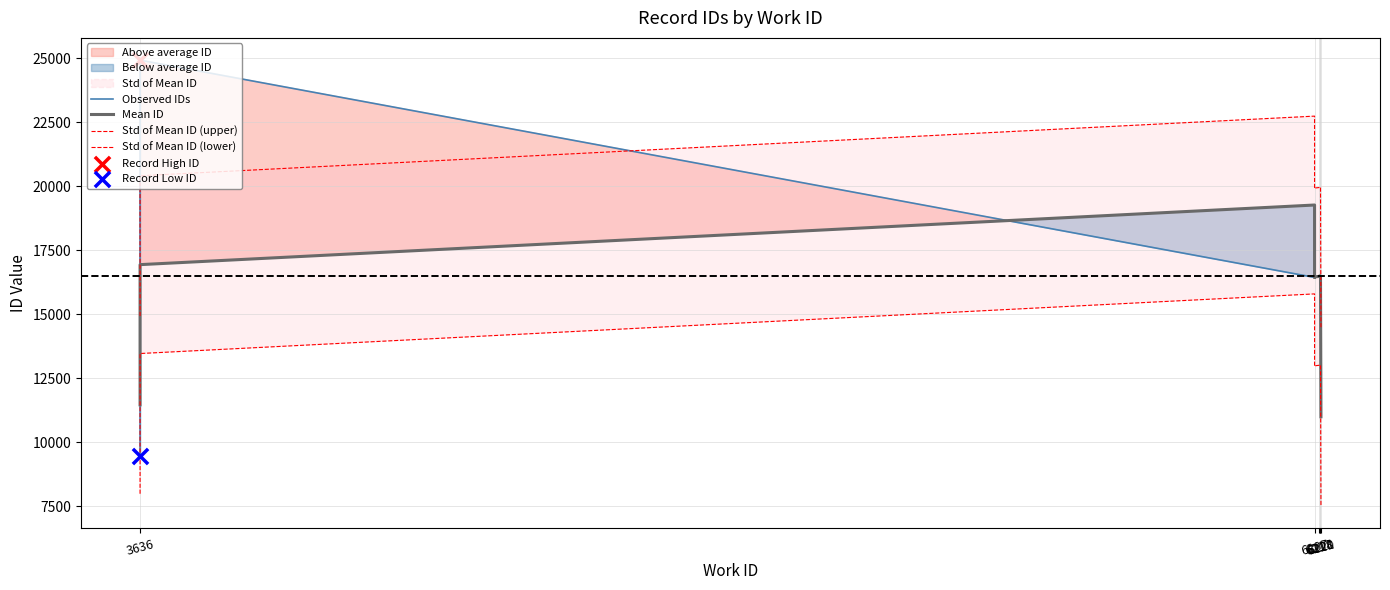

Is the value of Std of Mean ID (upper) at 6217 greater than the value of Std of Mean ID (lower) at 6220?

Yes